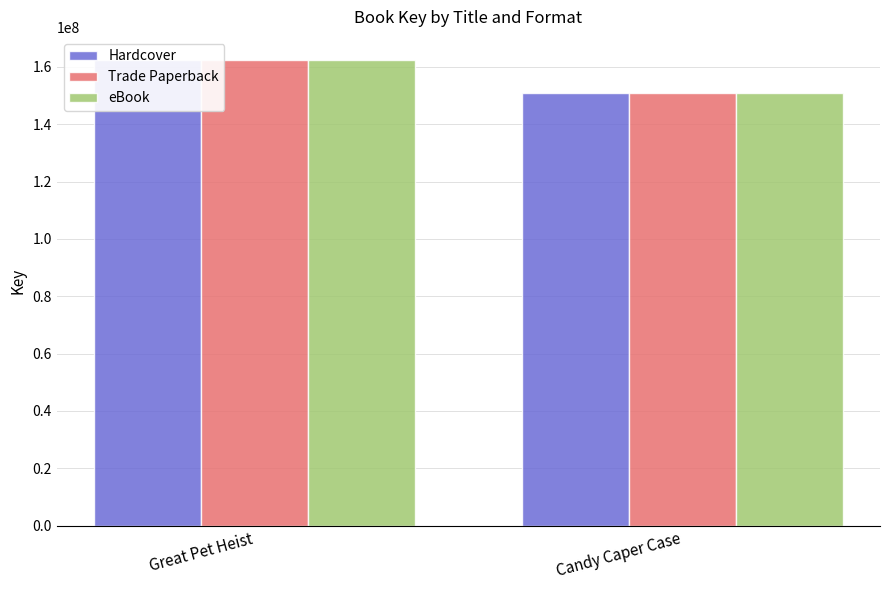

What is the average value of the eBook series?

156546816